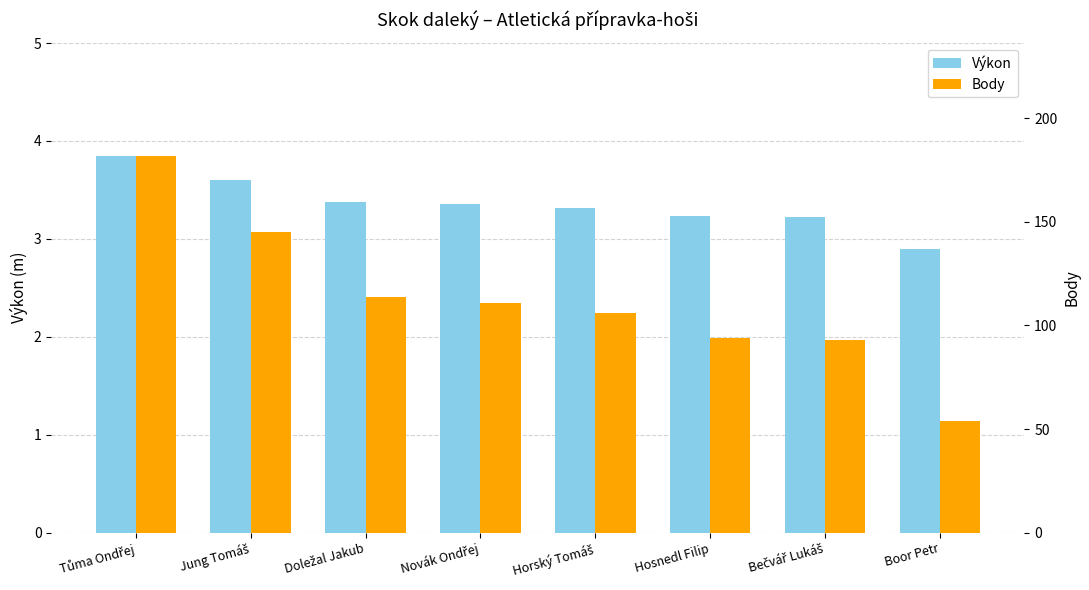

How many data points in Body are above 111?

3